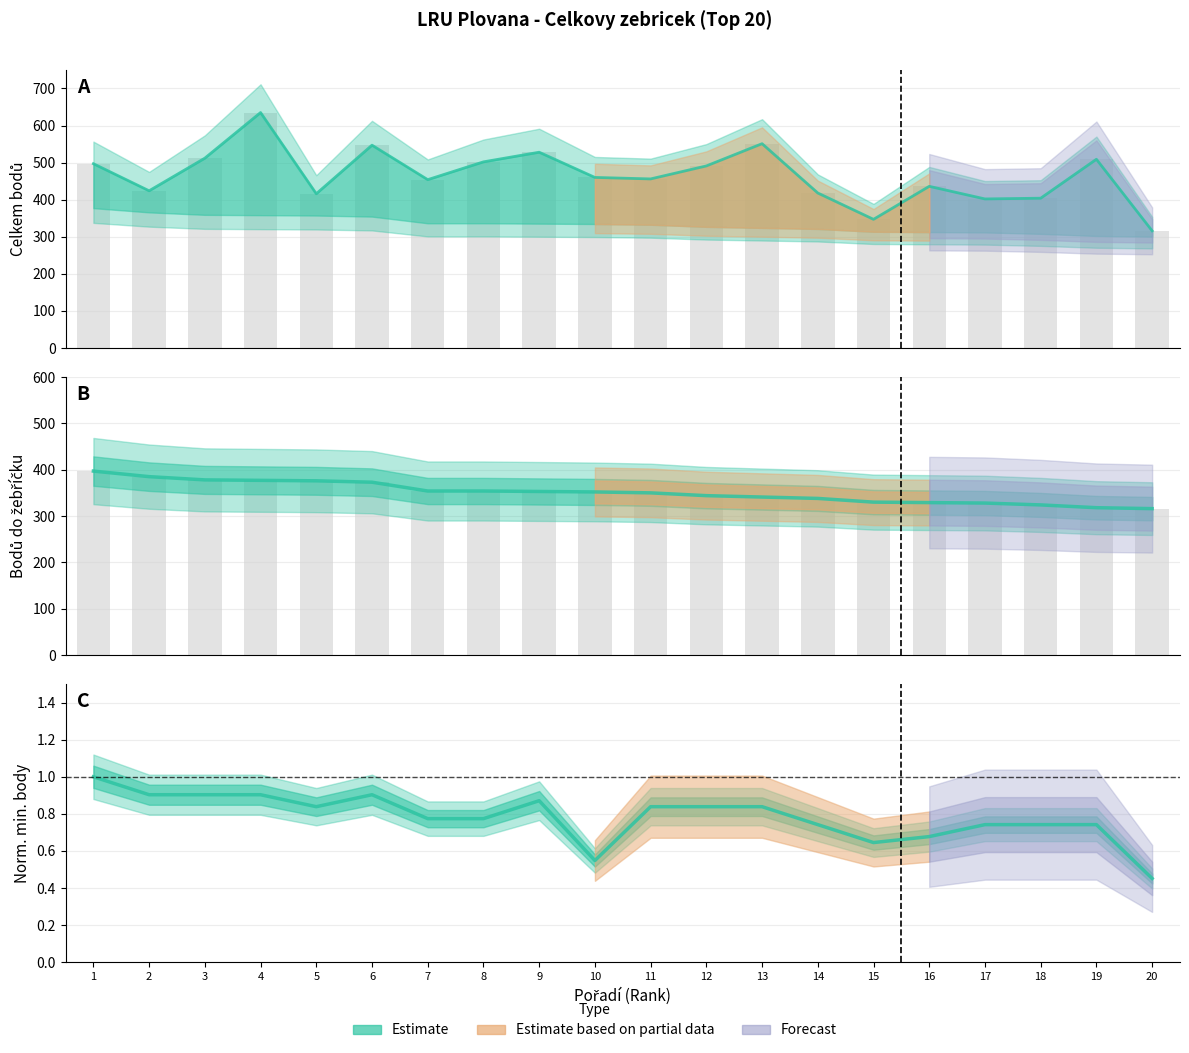

At which label is Min. body do zeb. closest to 0?

20